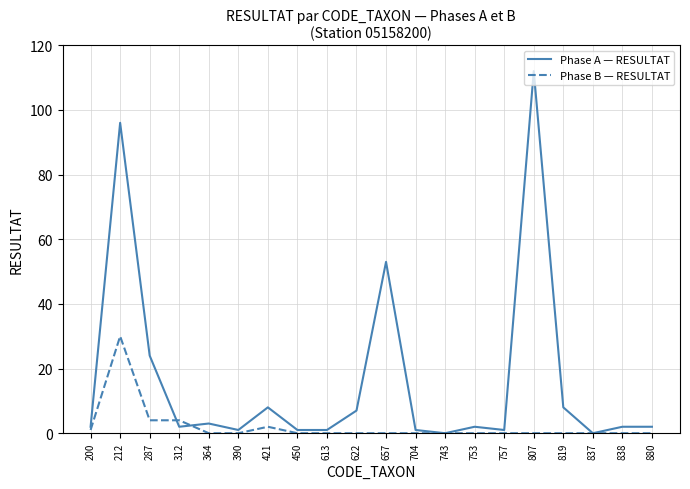

Which series has the largest range (max minus min)?

Phase A — RESULTAT